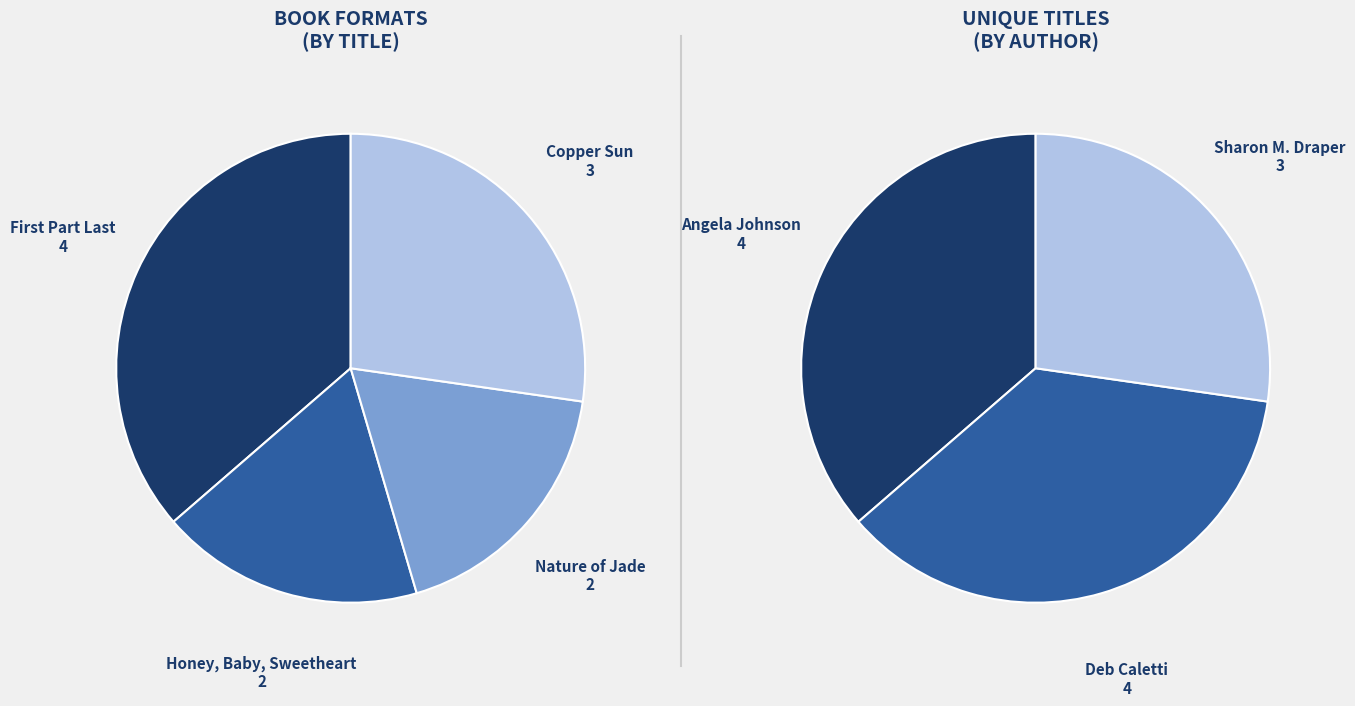

To the nearest percent, what portion does Honey, Baby, Sweetheart represent?

18%